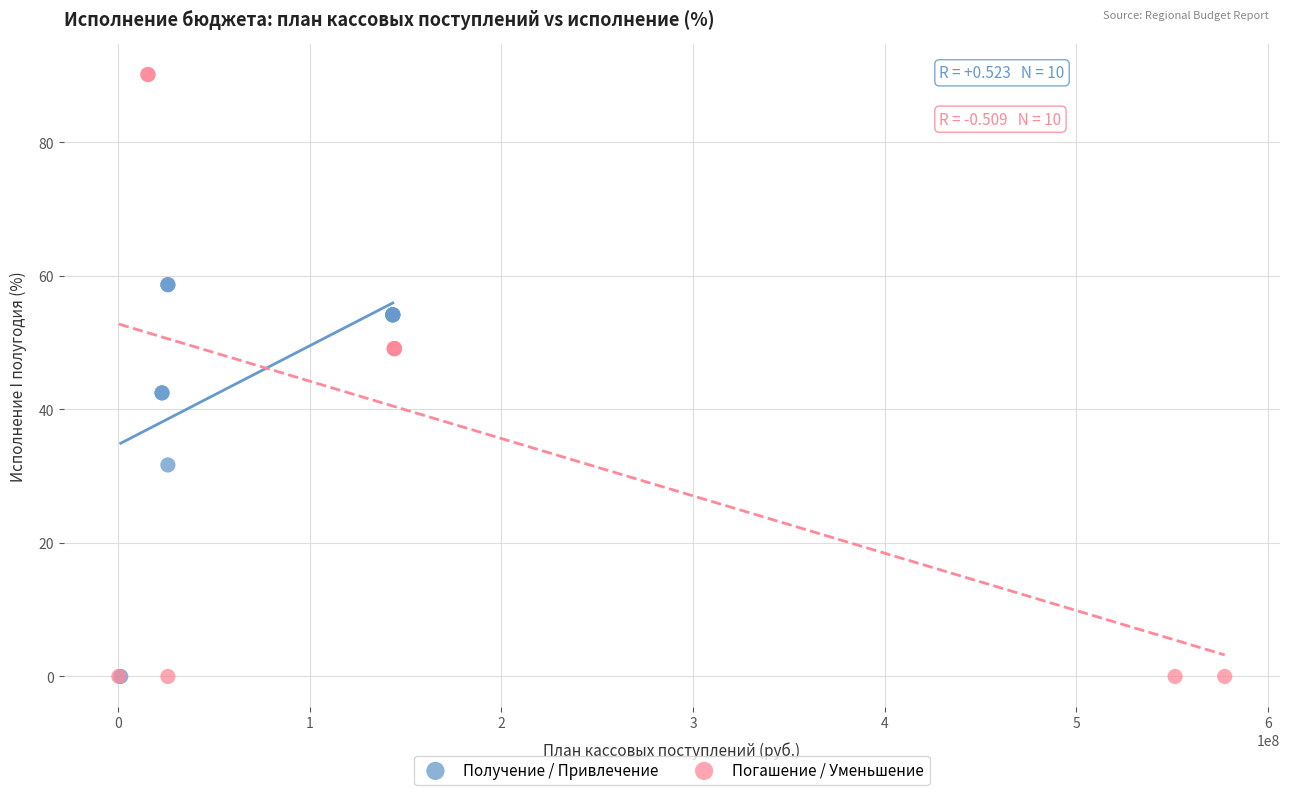

Which series has the largest Y range (max minus min)?

Погашение / Уменьшение